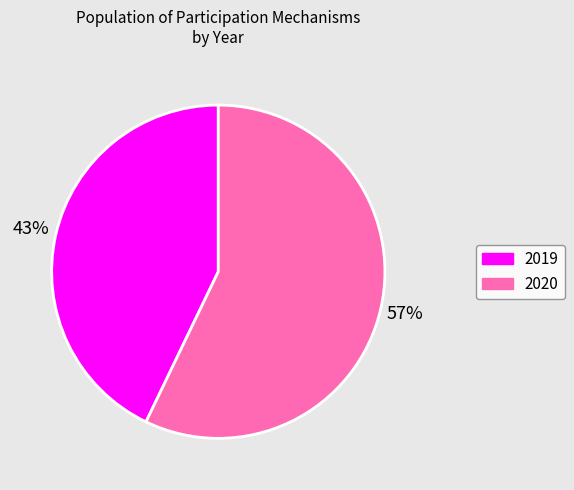

To the nearest percent, what portion does 2020 represent?

57%